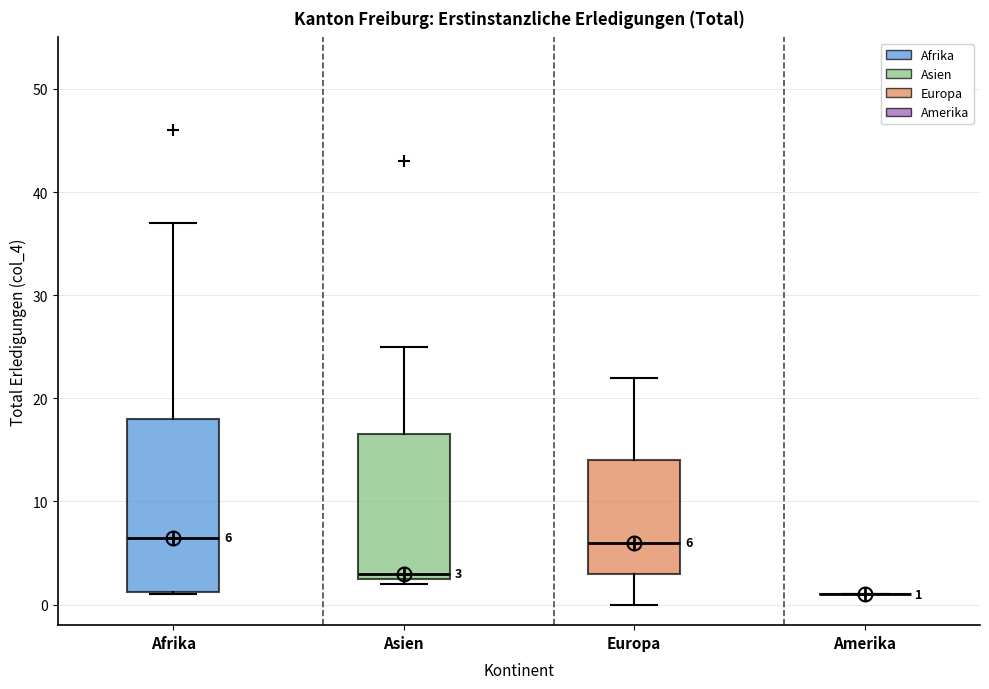

Comparing the boxes themselves (not the whiskers), which one is the tallest?

Afrika